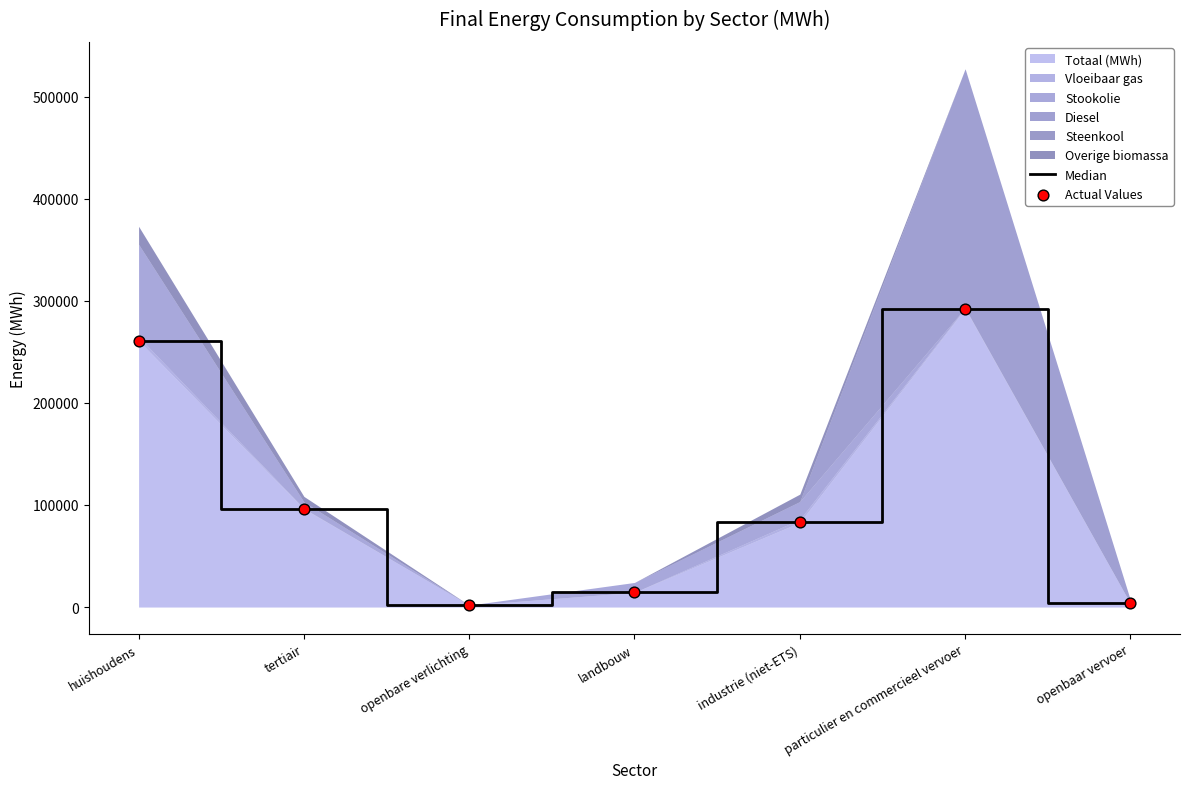

True or false: Totaal (MWh) has a value of 96144.8 at tertiair.

True